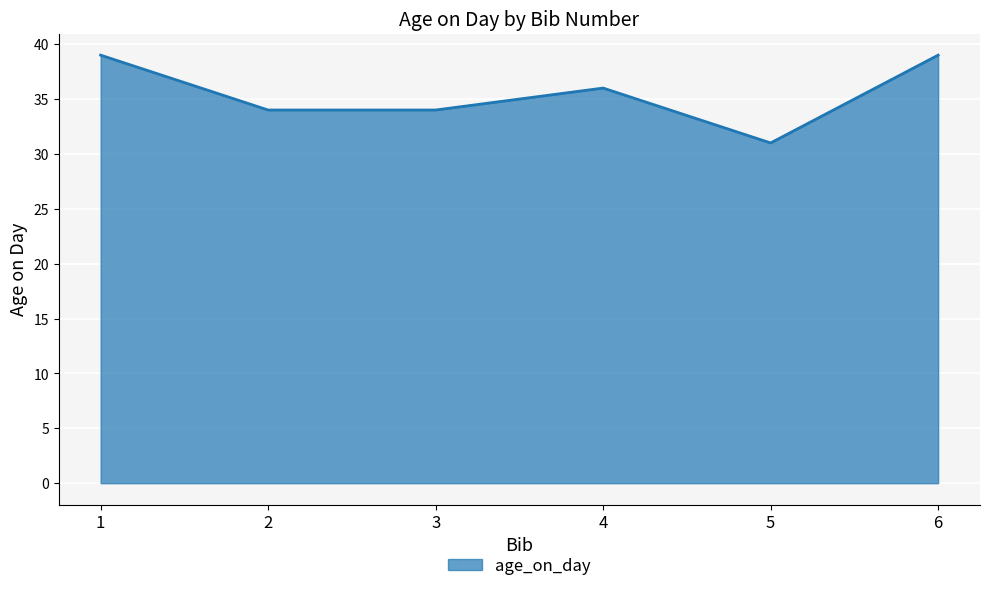

At which label does the data first exceed 36?

1